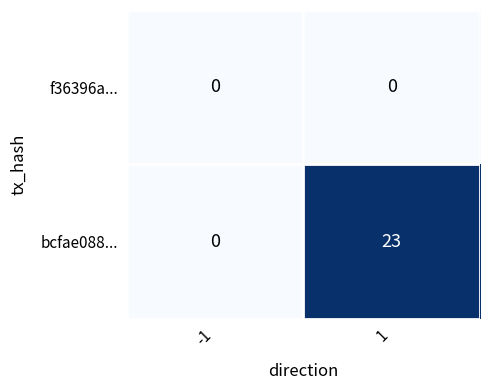

Which series has the largest total across all categories?

bcfae088...